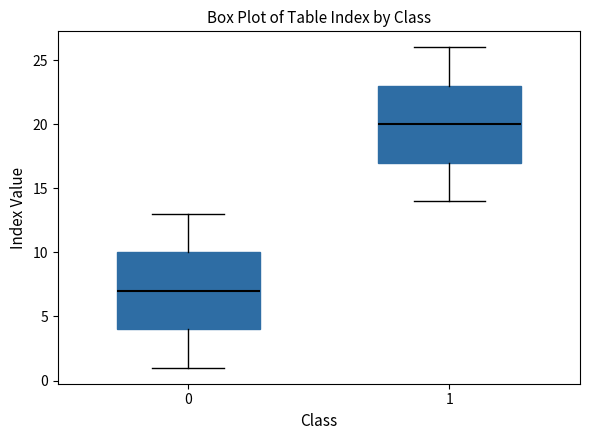

Reading left to right, transcribe this box plot: for each box, give where its median line is, the range the box spans, and where its two whiskers end, as read against the y-axis. The values are not printed on the chart, so give them approximately, as read against the axis.

0: median 7, box 4 to 10, whiskers 1 to 13
1: median 20, box 17 to 23, whiskers 14 to 26